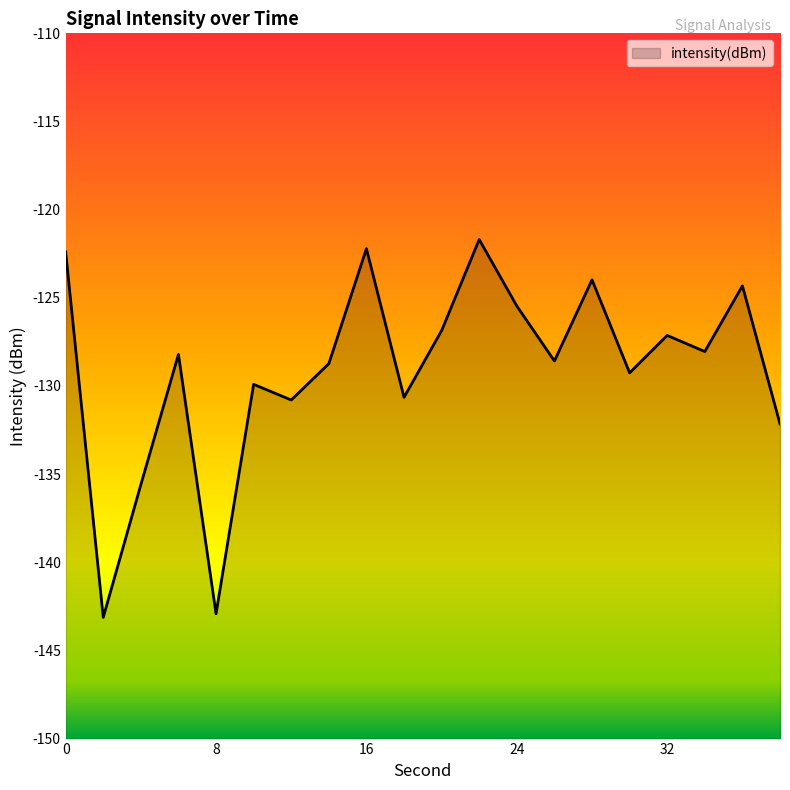

Where is the first local minimum?

2